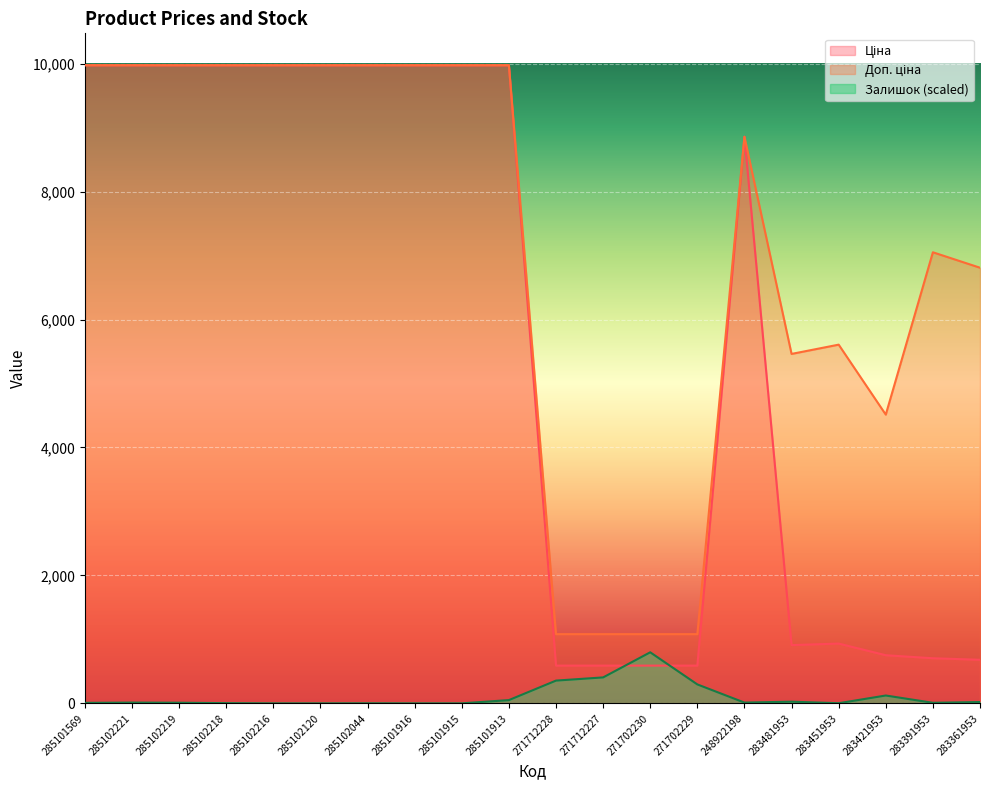

What is the sum of all Доп. ціна values?

142377.2